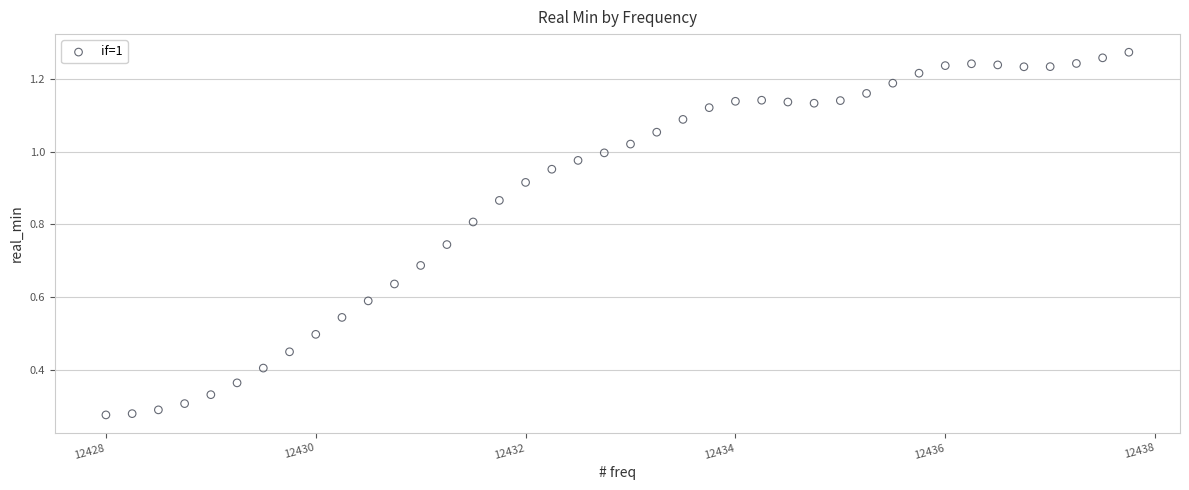

What is the range of X values (max minus min)?

9.8